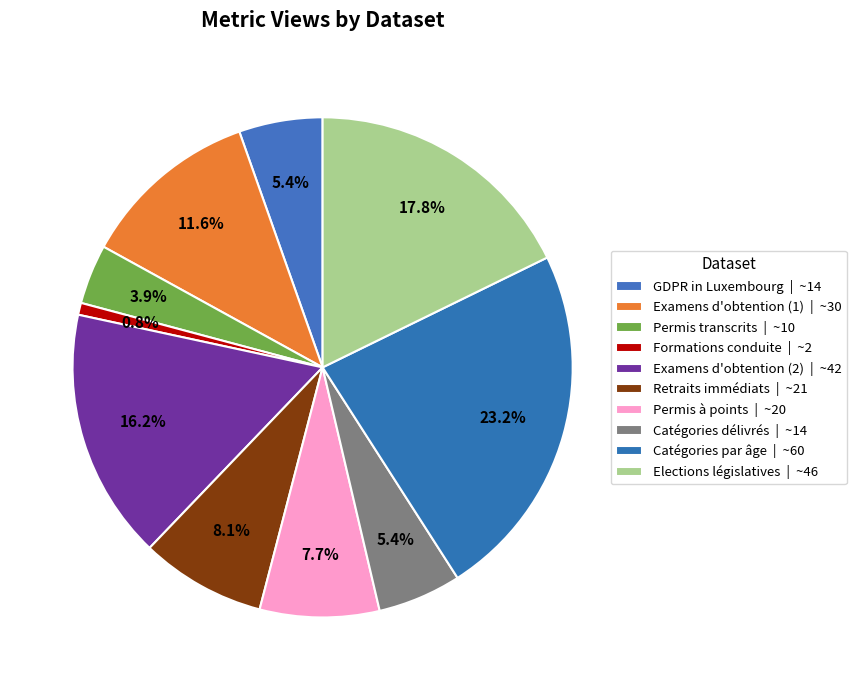

How many segments does this pie chart have?

10